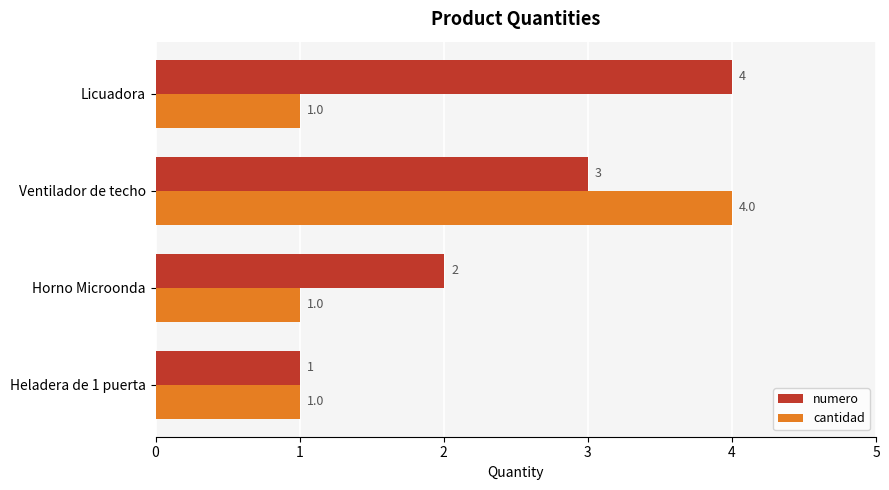

At which label is numero closest to 2?

Horno Microonda